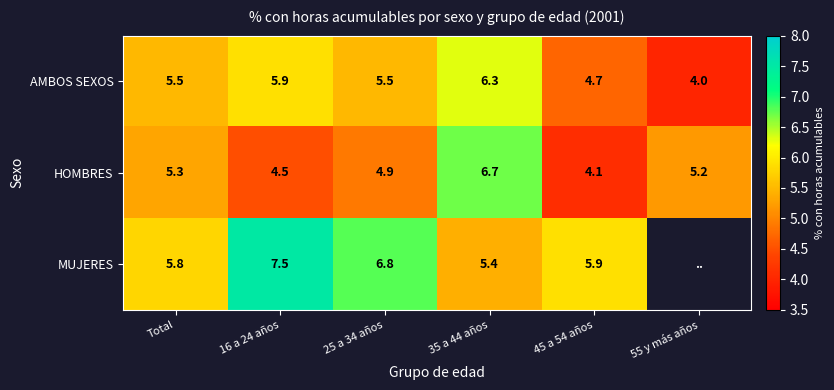

Rank the categories by HOMBRES value from lowest to highest.

45 a 54 años, 16 a 24 años, 25 a 34 años, 55 y más años, Total, 35 a 44 años